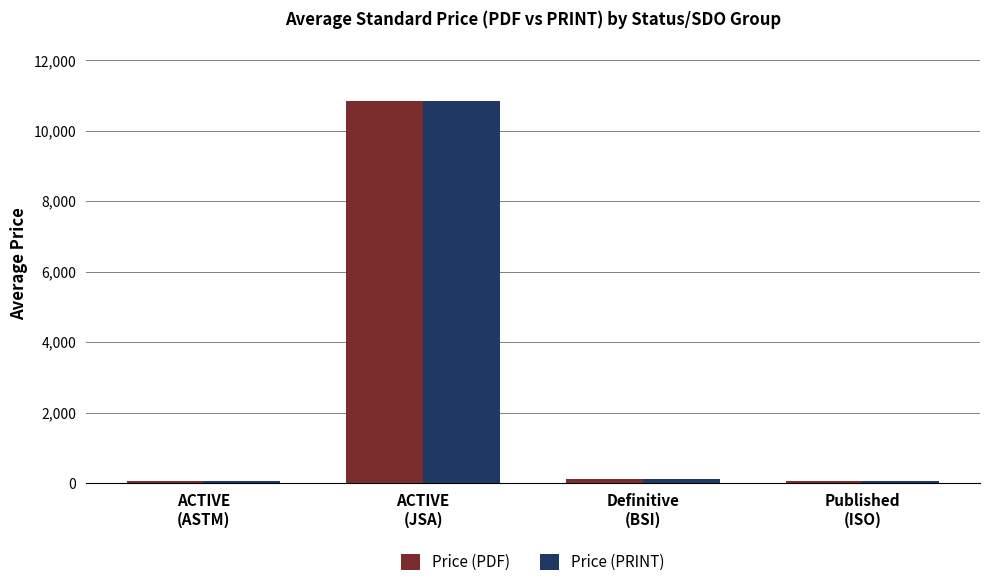

What position from the left is Definitive
(BSI)?

3